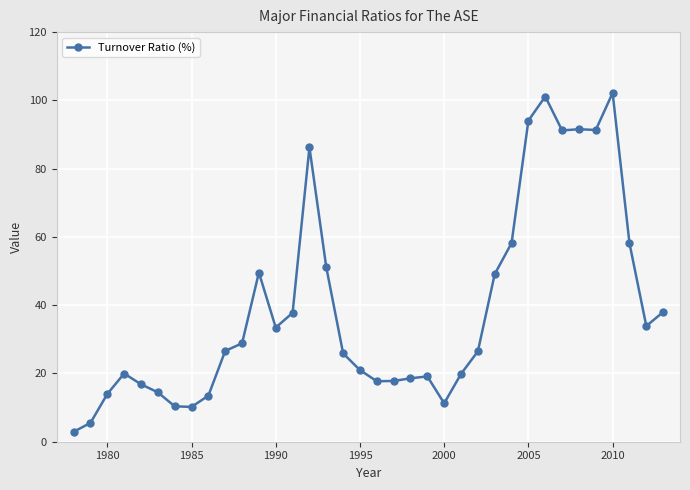

What is the sum of all values?

1407.8